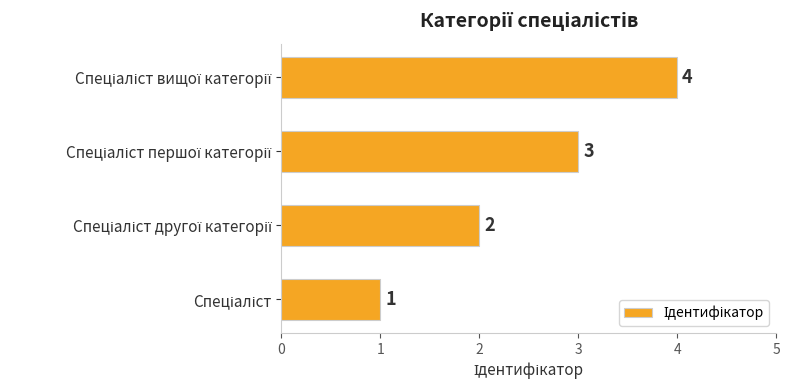

How many values are between 2 and 4?

3